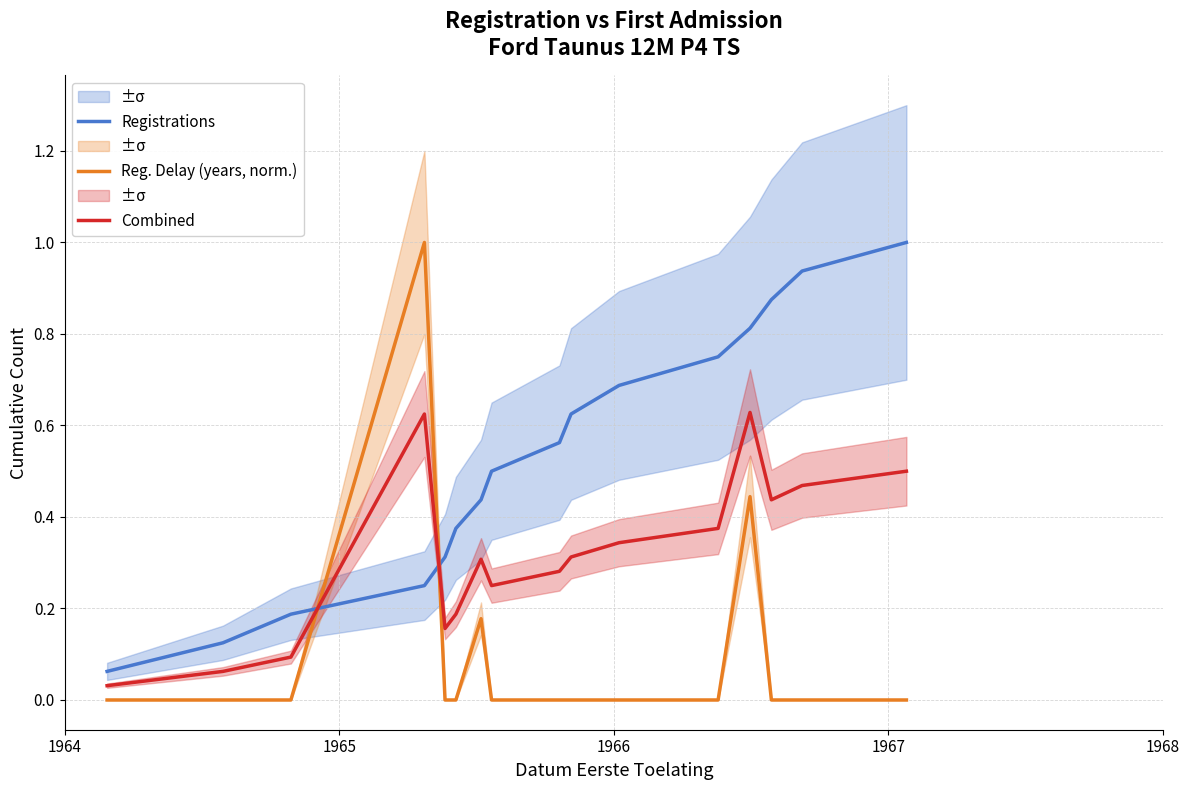

Which series ends up on top after the final intersection of Combined and Registrations?

Registrations